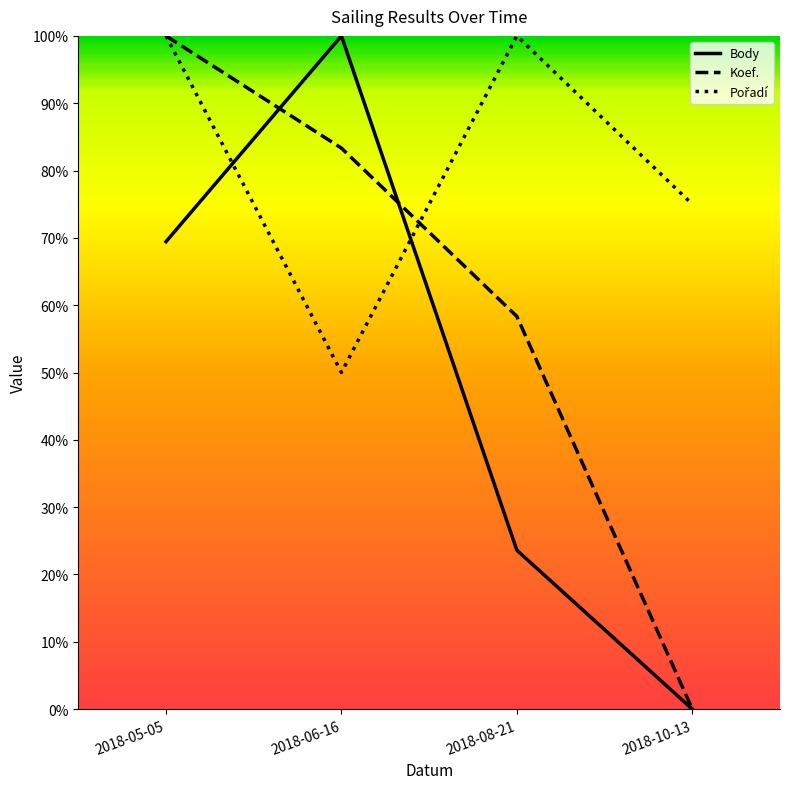

Is it true that Koef. equals 0.2 at 2018-06-16?

False